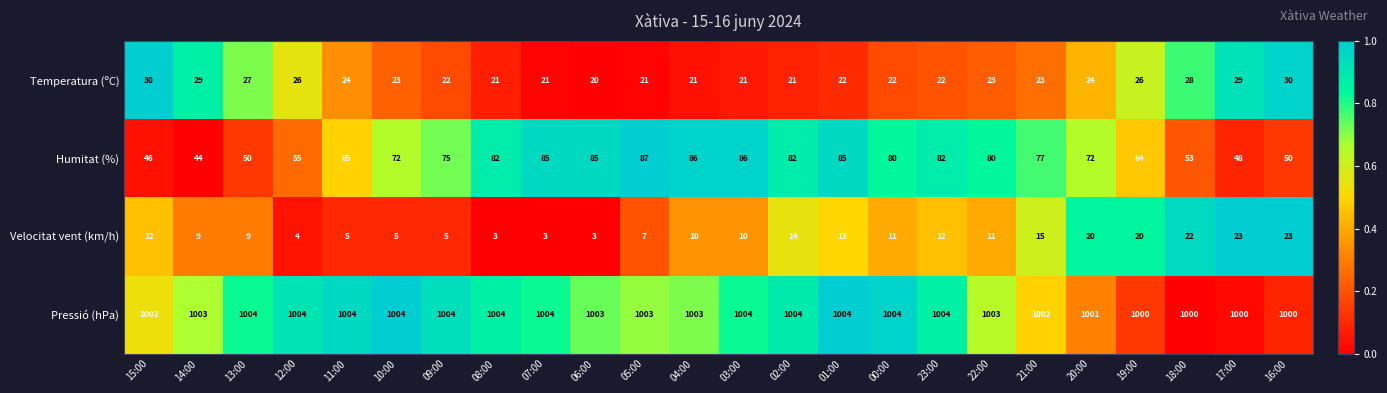

The Temperatura (ºC) series shows 29 at 14:00. True or false?

True